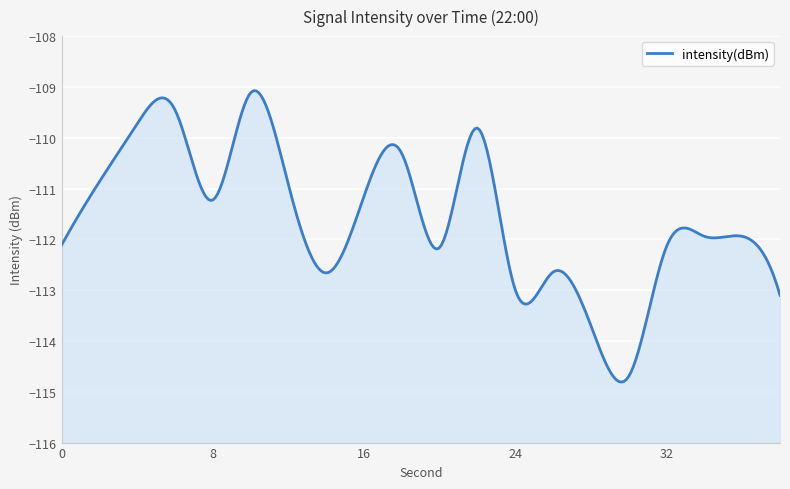

How many data points are above -111?

7